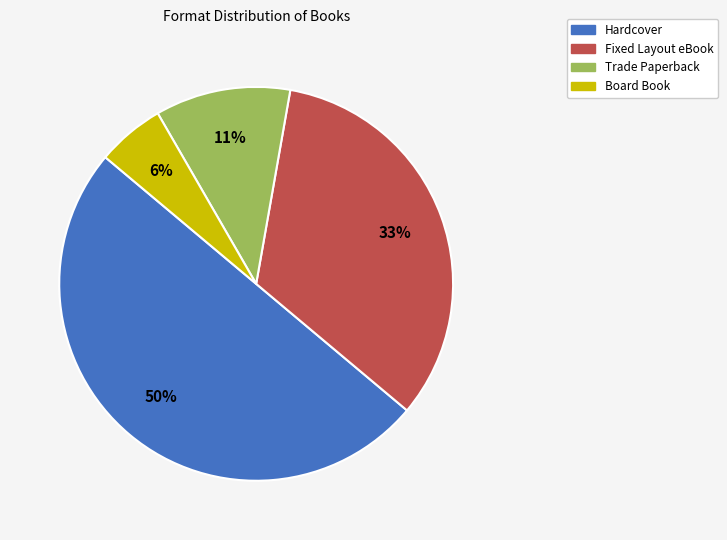

Which slice is the largest?

Hardcover